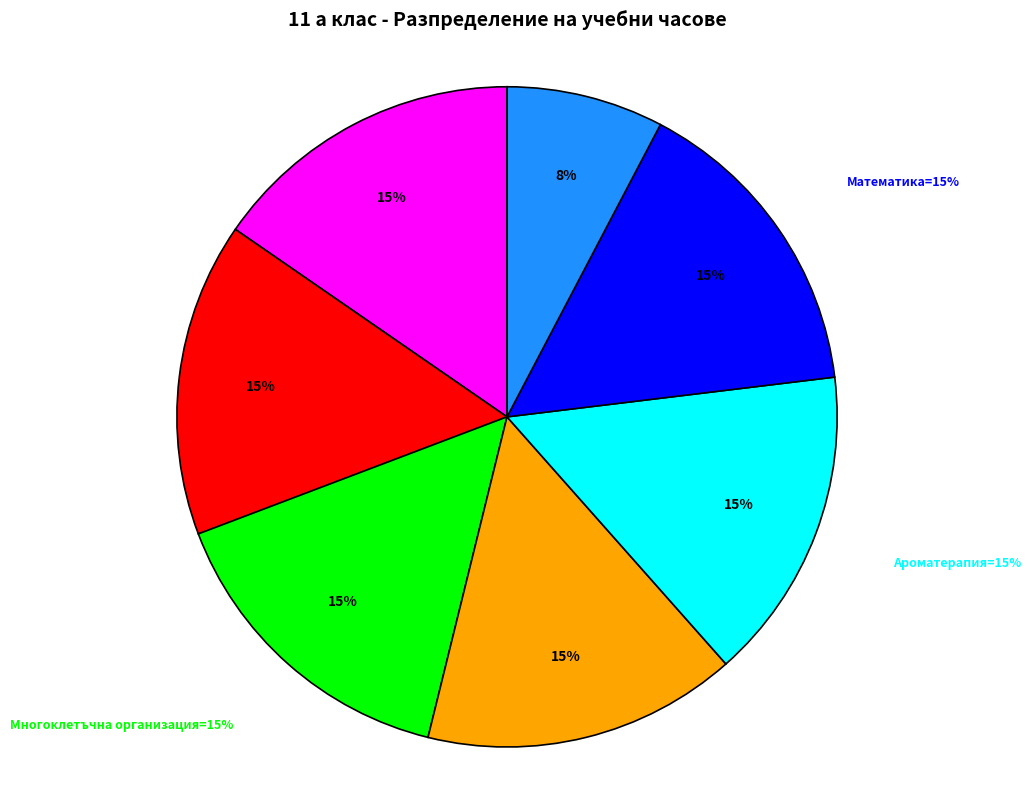

To the nearest percent, what is the difference between the Математика and Фармакогнозия slice percentages?

8%